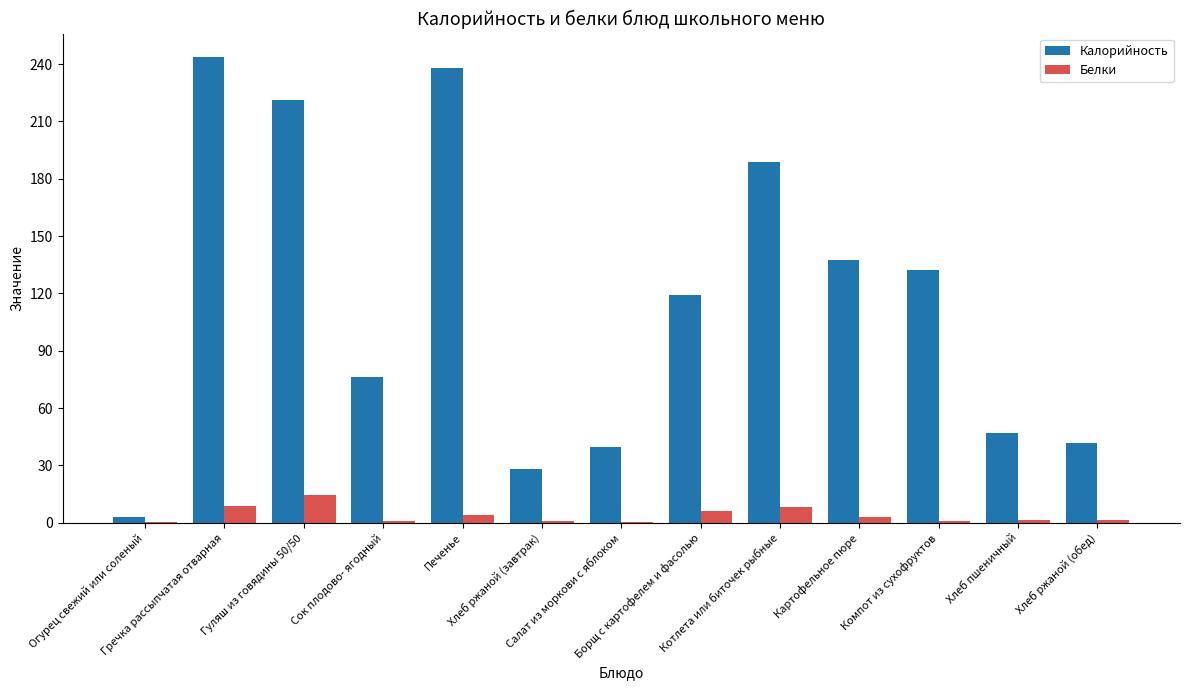

Which series has the widest spread of values?

Калорийность